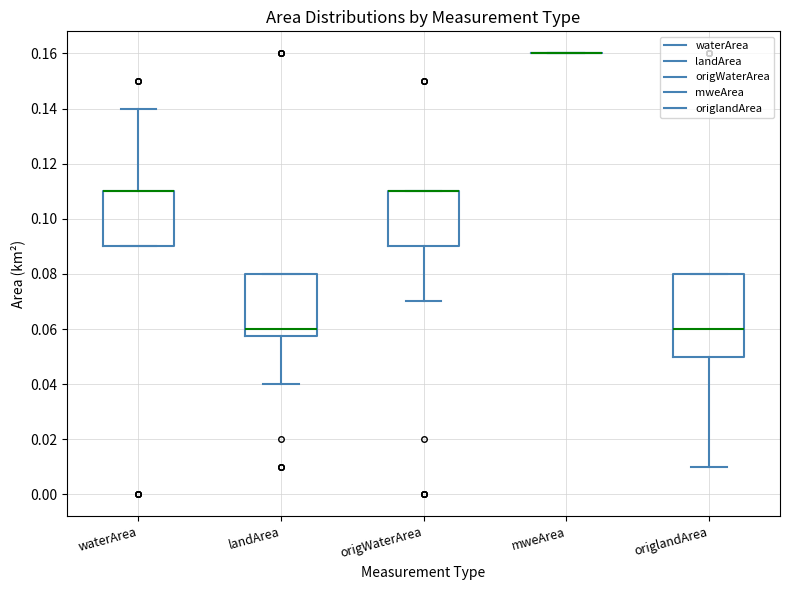

Reading left to right, transcribe this box plot: for each box, give where its median line is, the range the box spans, and where its two whiskers end, as read against the y-axis. The values are not printed on the chart, so give them approximately, as read against the axis.

waterArea: median 0.110 (drawn on the box's upper edge), box 0.090 to 0.110, whiskers 0.090 to 0.140
landArea: median 0.060, box 0.058 to 0.080, whiskers 0.040 to 0.080
origWaterArea: median 0.110 (drawn on the box's upper edge), box 0.090 to 0.110, whiskers 0.070 to 0.110
mweArea: box collapsed to a line at 0.160, whiskers 0.160 to 0.160
origlandArea: median 0.060, box 0.050 to 0.080, whiskers 0.010 to 0.080